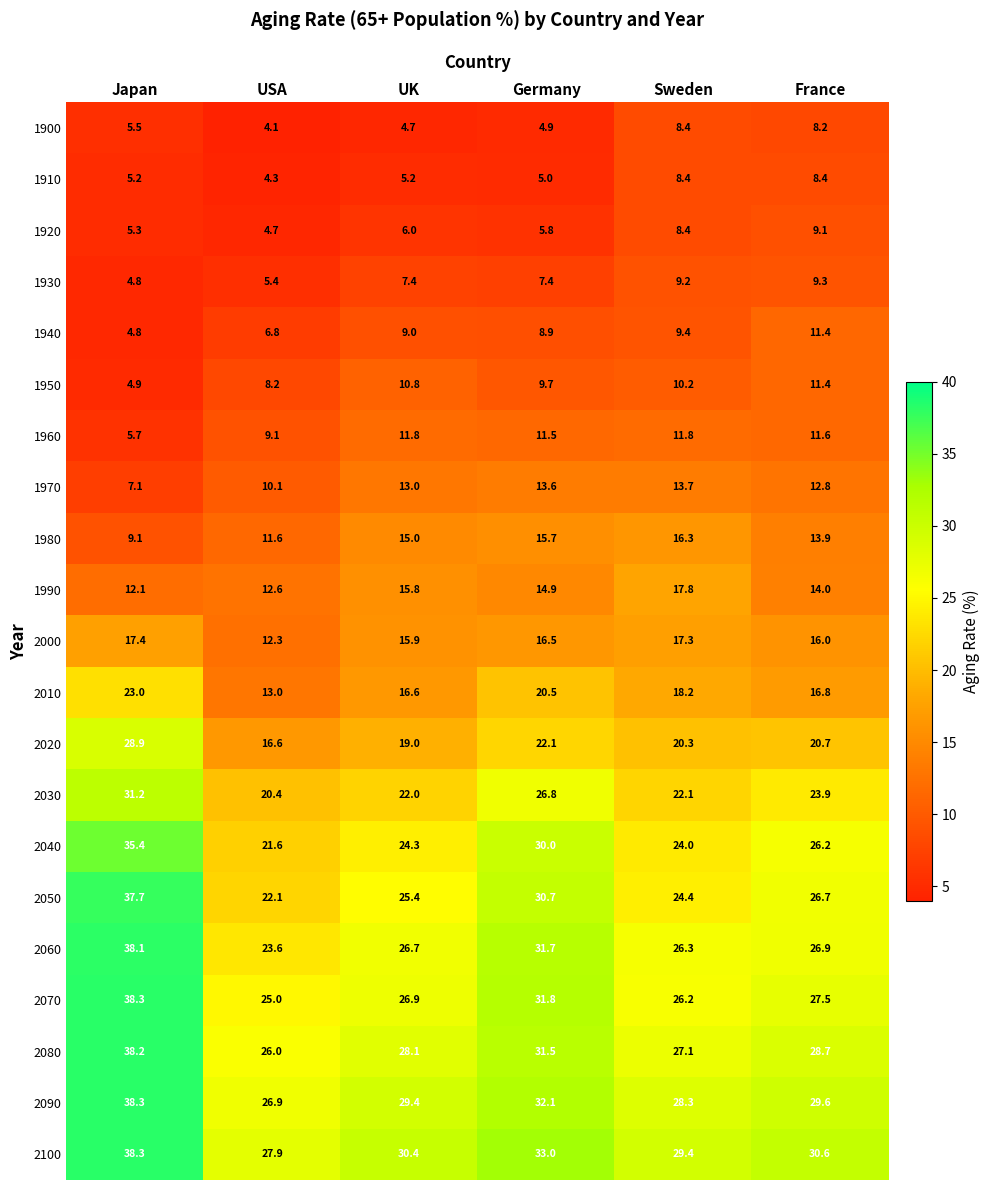

What is the sum of all 2050 values?

167.0